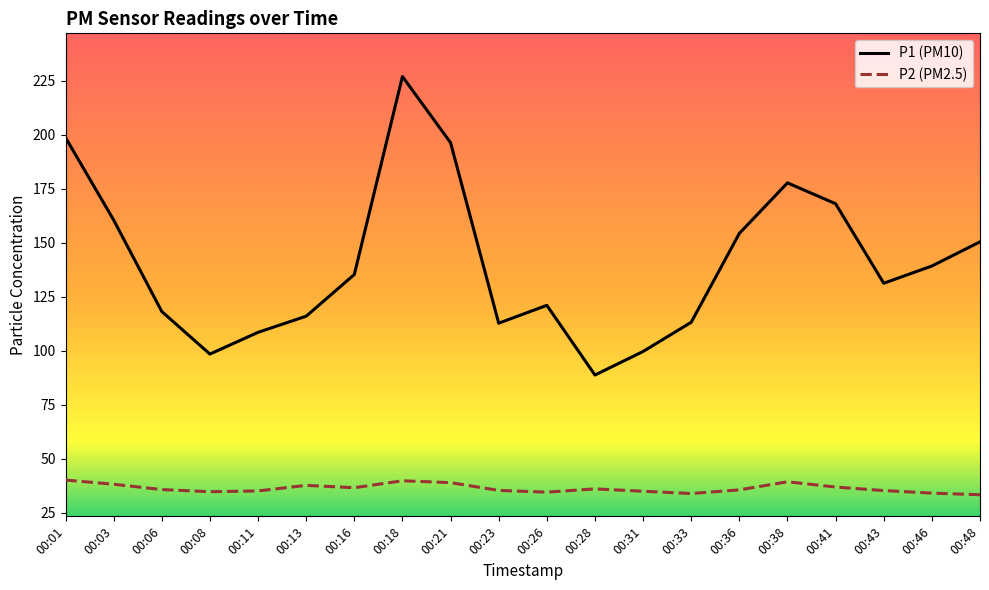

At which category is the sum across all series the highest?

00:18